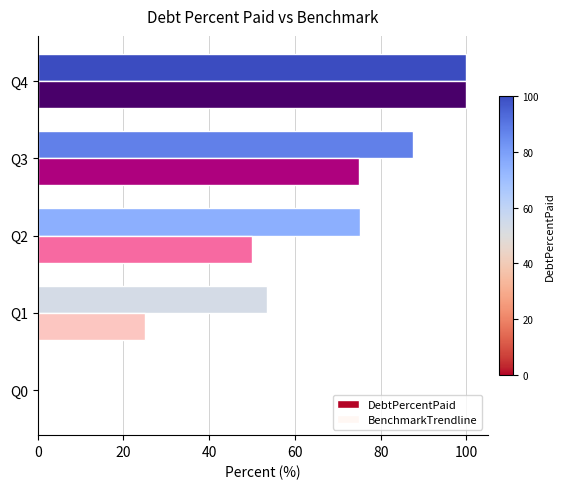

At which category is the sum across all series the highest?

Q4